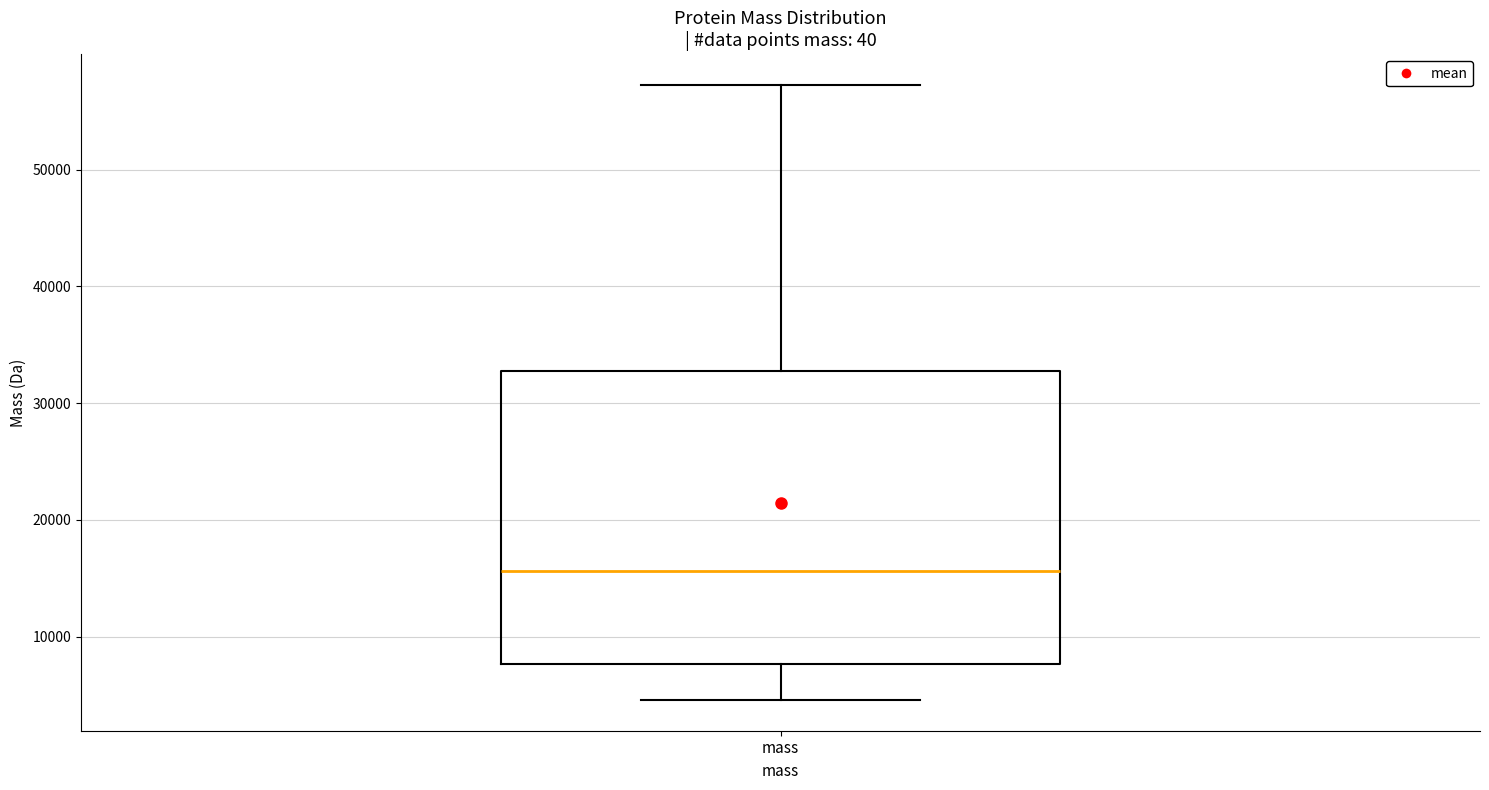

Where does the upper whisker of the box for mass end on the y-axis? The values are not printed on the chart, so give them approximately, as read against the axis.

57000